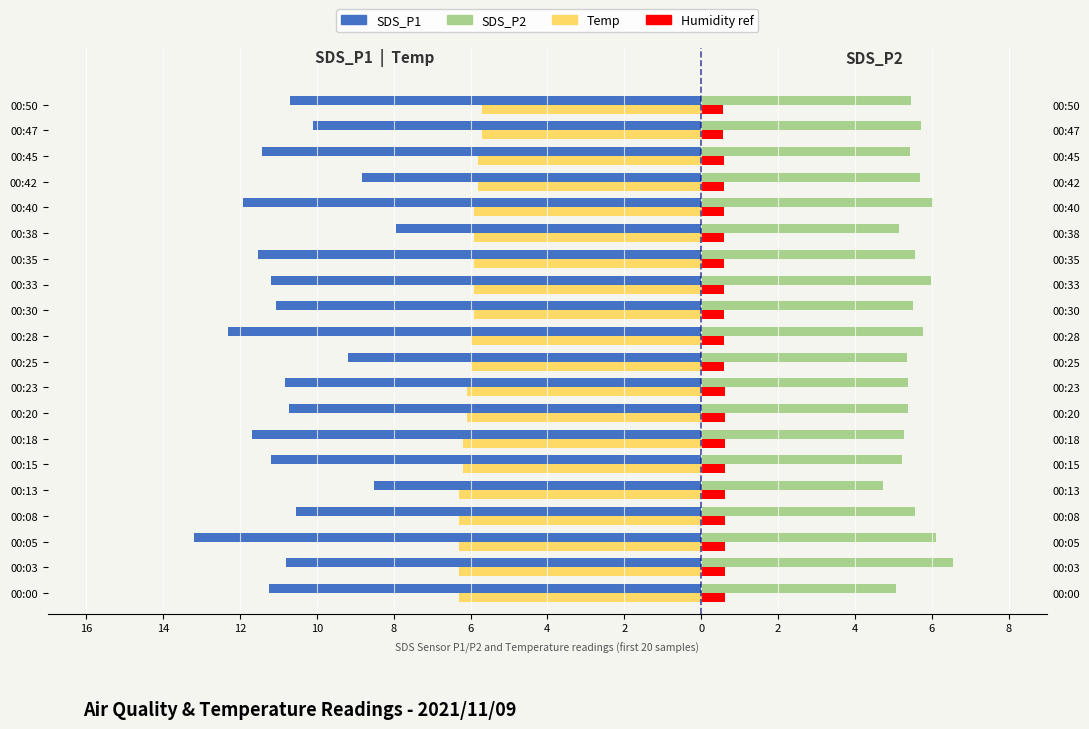

What is the difference between the highest and lowest values at 00:05?

19.3